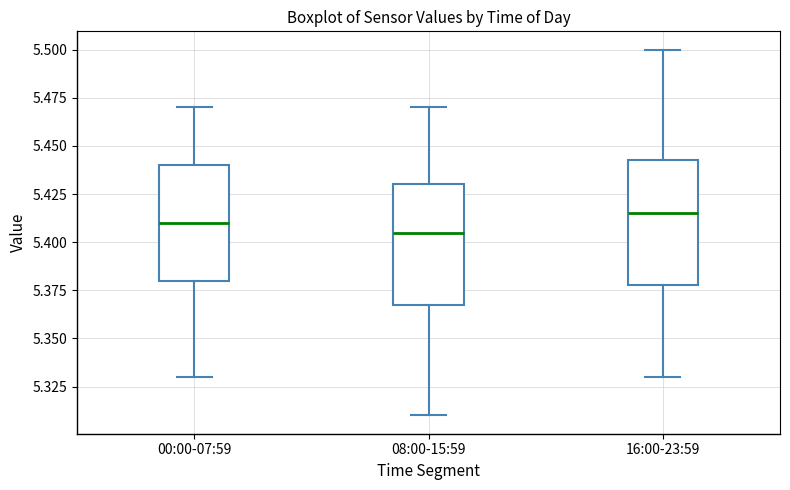

Where is the lower edge of the box for 00:00-07:59 on the y-axis? The values are not printed on the chart, so give them approximately, as read against the axis.

5.380